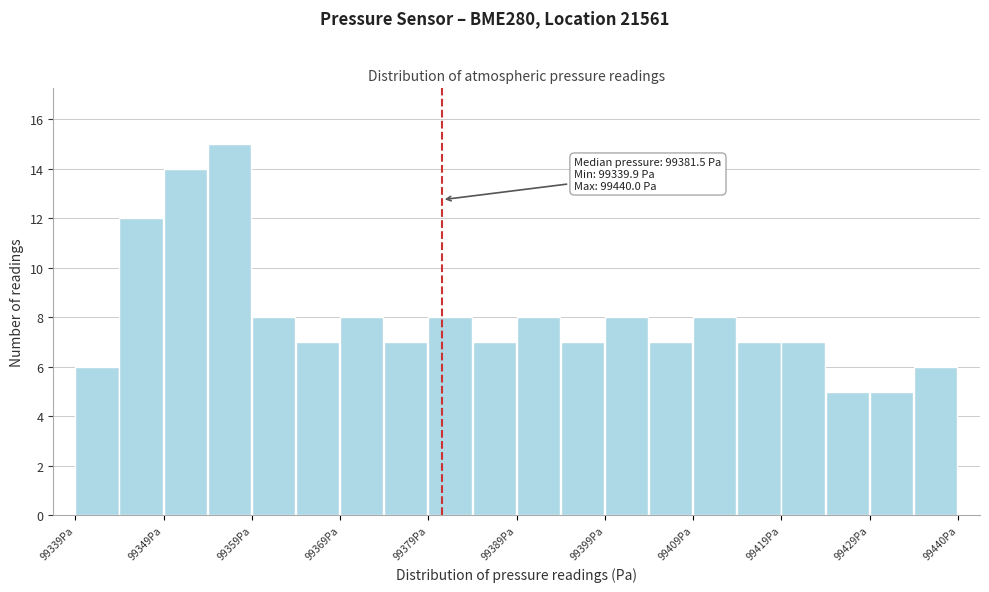

Read against the x-axis, roughly where is the centre of the tallest bar?

99358